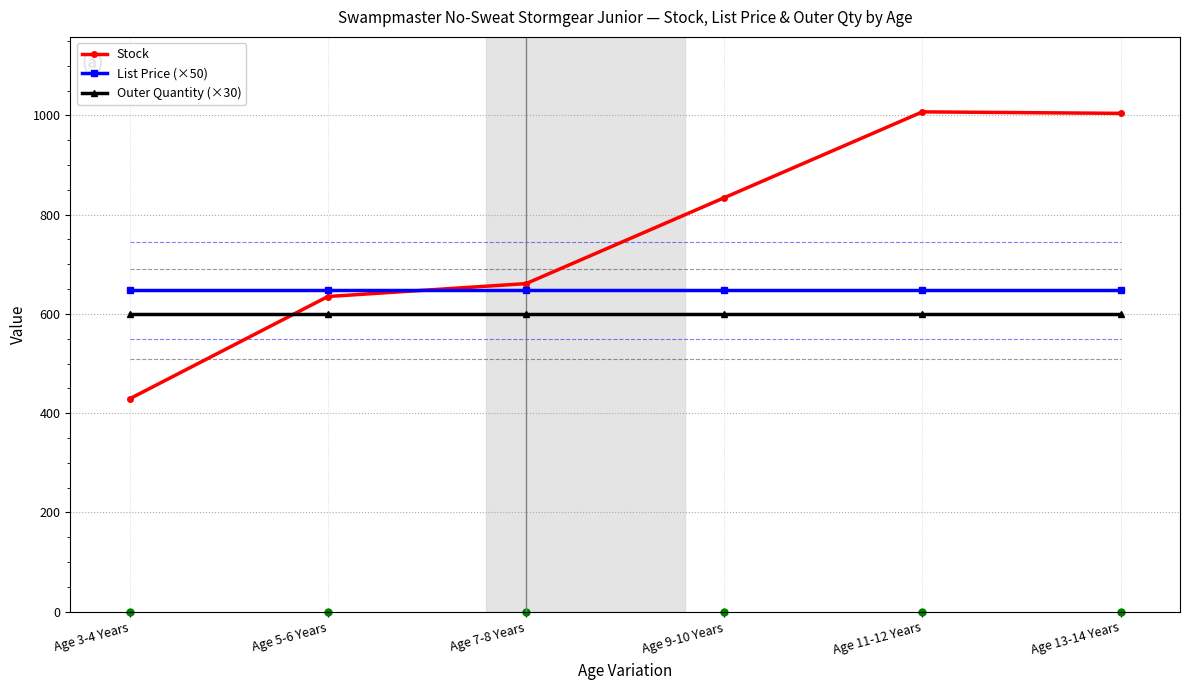

Where is the first local maximum for Stock?

Age 11-12 Years